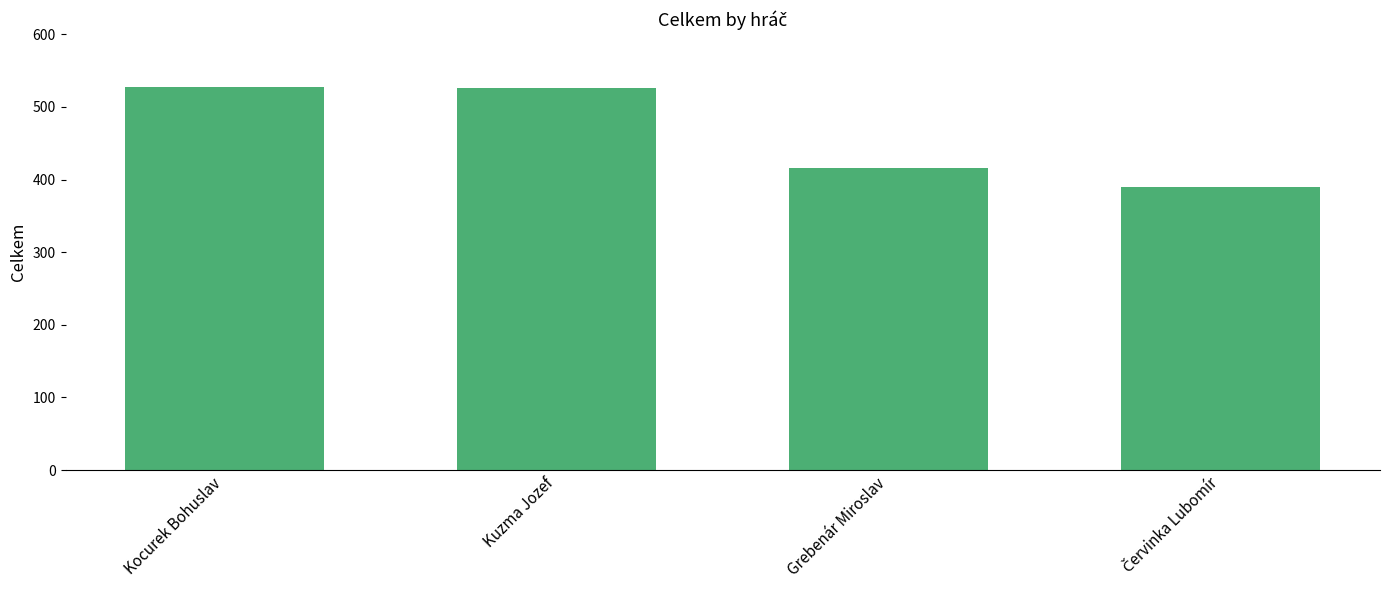

Is it true that the value at Kuzma Jozef is 526?

True